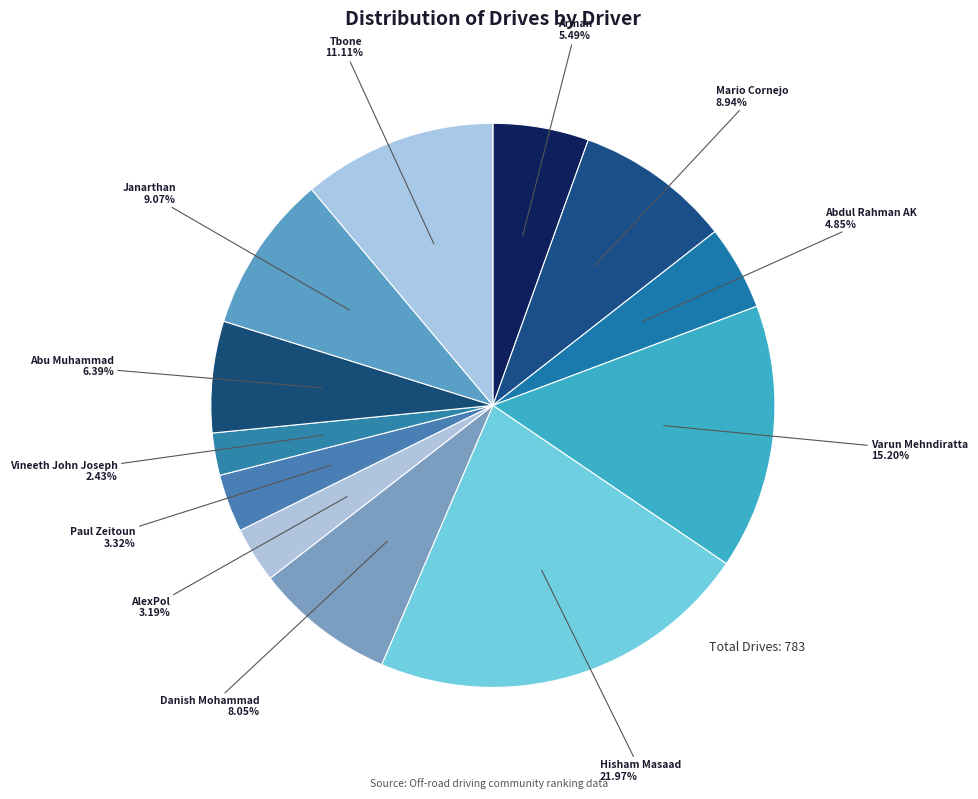

How many slices are in this pie chart?

12